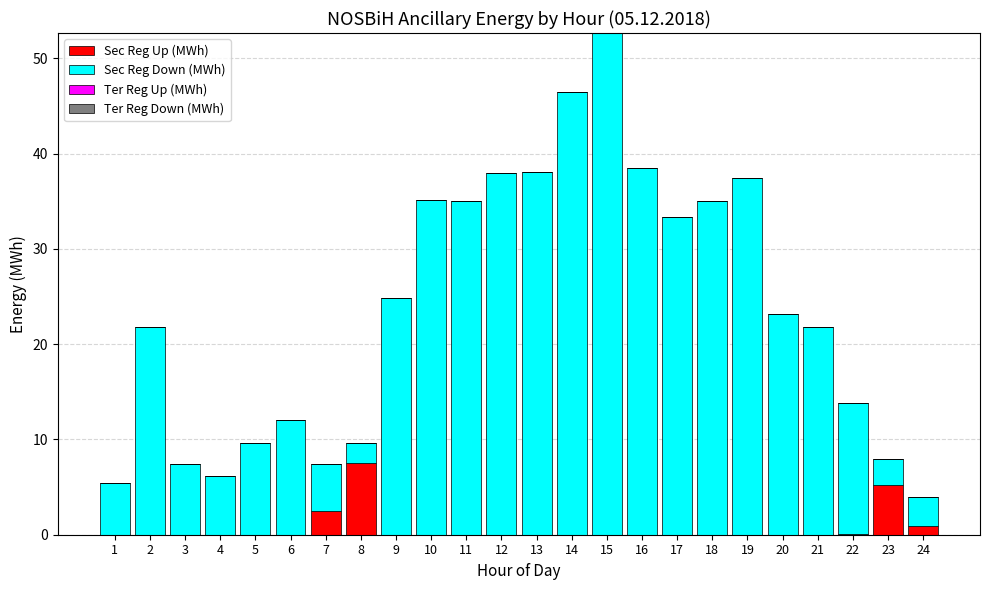

At which category is the sum across all series the highest?

15